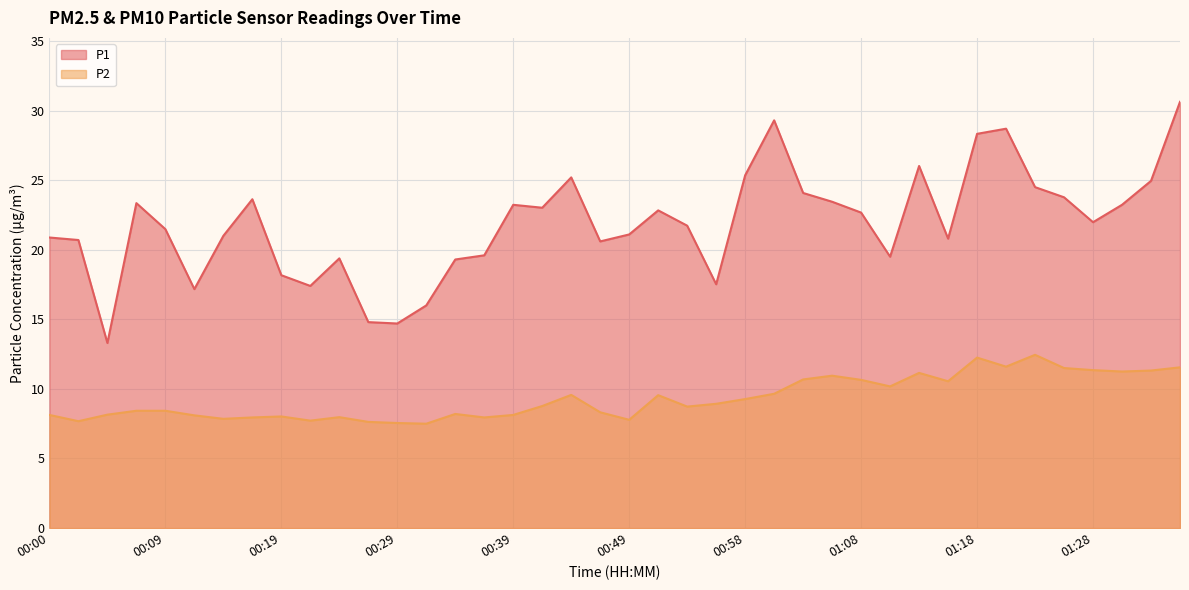

True or false: P2 and P1 cross at least once.

False